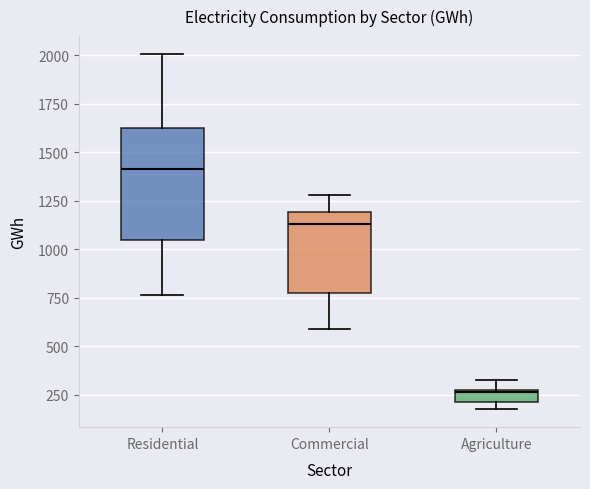

Which box has the highest median line?

Residential